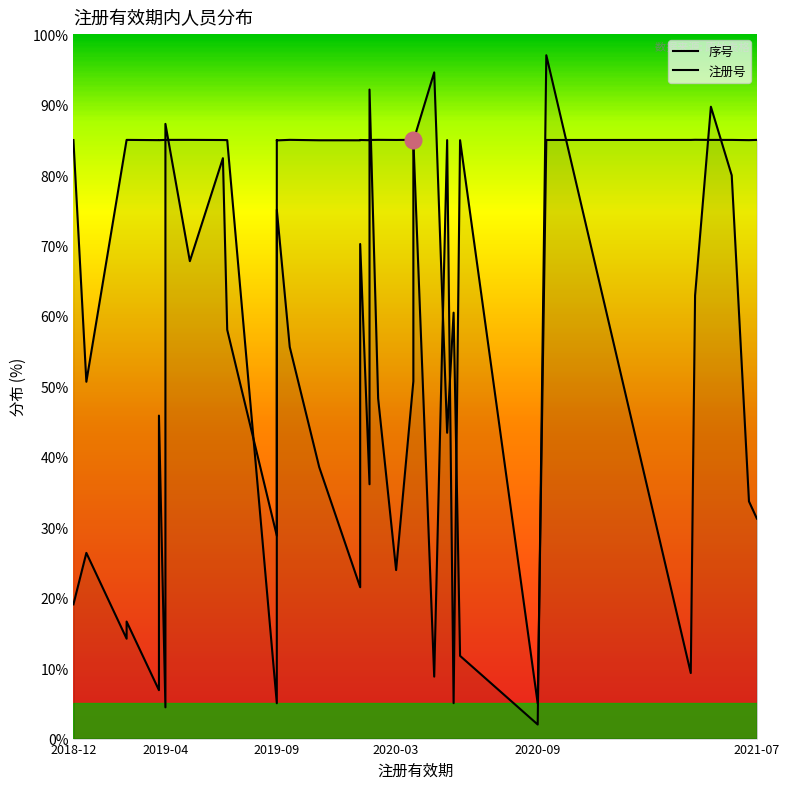

At which category does 序号 reach its first local peak?

2019-04